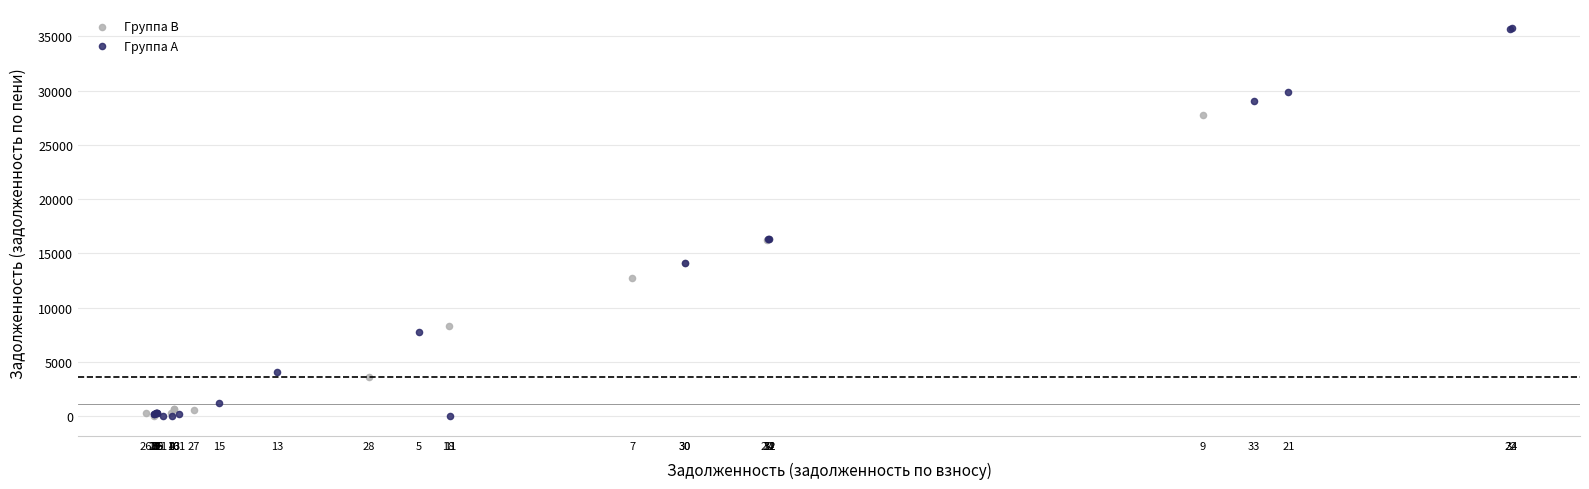

Which series has the widest spread of Y values?

Группа A